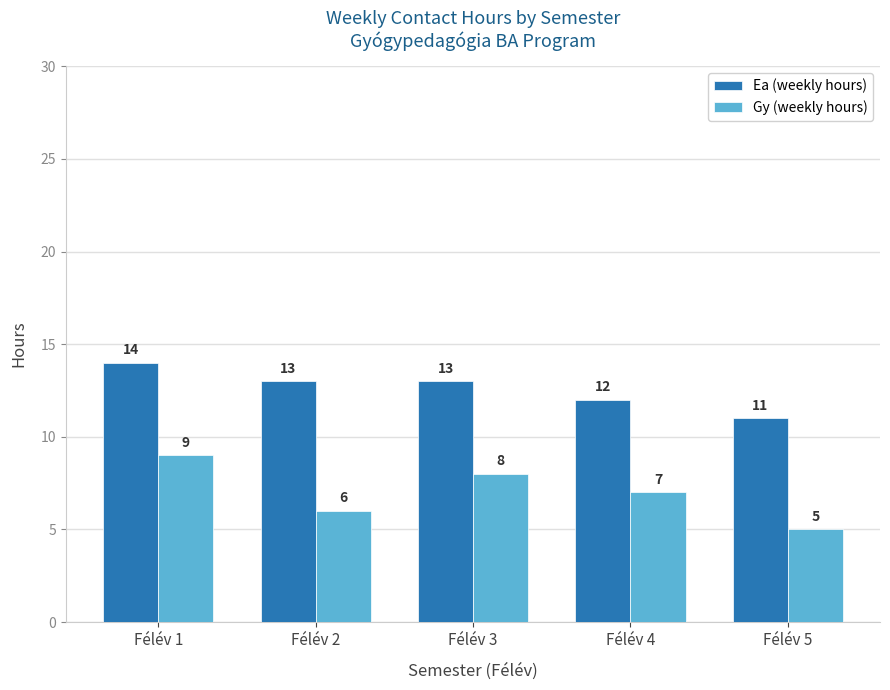

List the series in order of their overall mean, highest first.

Ea (weekly hours), Gy (weekly hours)